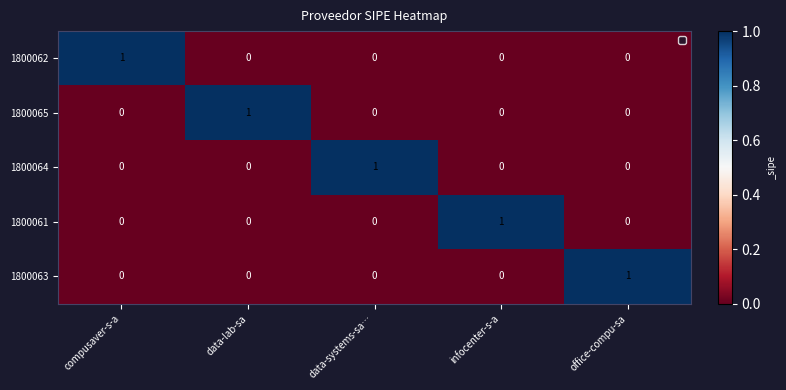

Which category has the highest value in the 1800061 series?

infocenter-s-a